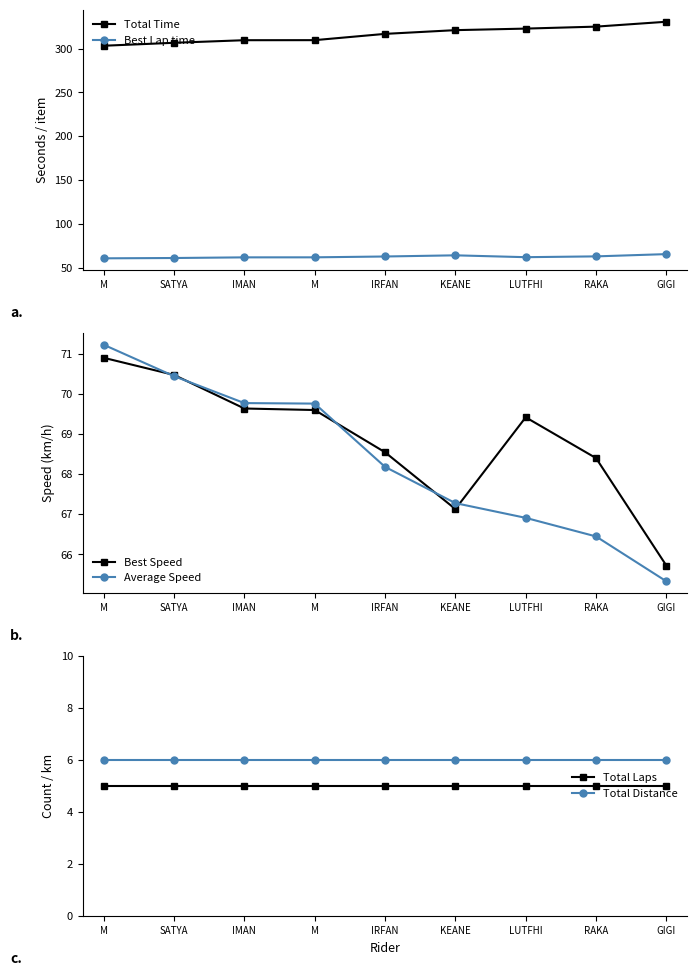

Reading left to right, transcribe all the data shown in this chart.

Total Time: M=303.3	SATYA=306.6	IMAN=309.6	M=309.6	IRFAN=316.8	KEANE=321.1	LUTFHI=322.8	RAKA=325.1	GIGI=330.6
Best Lap time: M=60.9	SATYA=61.3	IMAN=62.0	M=62.1	IRFAN=63.0	KEANE=64.4	LUTFHI=62.2	RAKA=63.2	GIGI=65.7
Best Speed: M=70.9	SATYA=70.5	IMAN=69.6	M=69.6	IRFAN=68.5	KEANE=67.1	LUTFHI=69.4	RAKA=68.4	GIGI=65.7
Average Speed: M=71.2	SATYA=70.4	IMAN=69.8	M=69.8	IRFAN=68.2	KEANE=67.3	LUTFHI=66.9	RAKA=66.4	GIGI=65.3
Total Laps: M=5.0	SATYA=5.0	IMAN=5.0	M=5.0	IRFAN=5.0	KEANE=5.0	LUTFHI=5.0	RAKA=5.0	GIGI=5.0
Total Distance: M=6.0	SATYA=6.0	IMAN=6.0	M=6.0	IRFAN=6.0	KEANE=6.0	LUTFHI=6.0	RAKA=6.0	GIGI=6.0